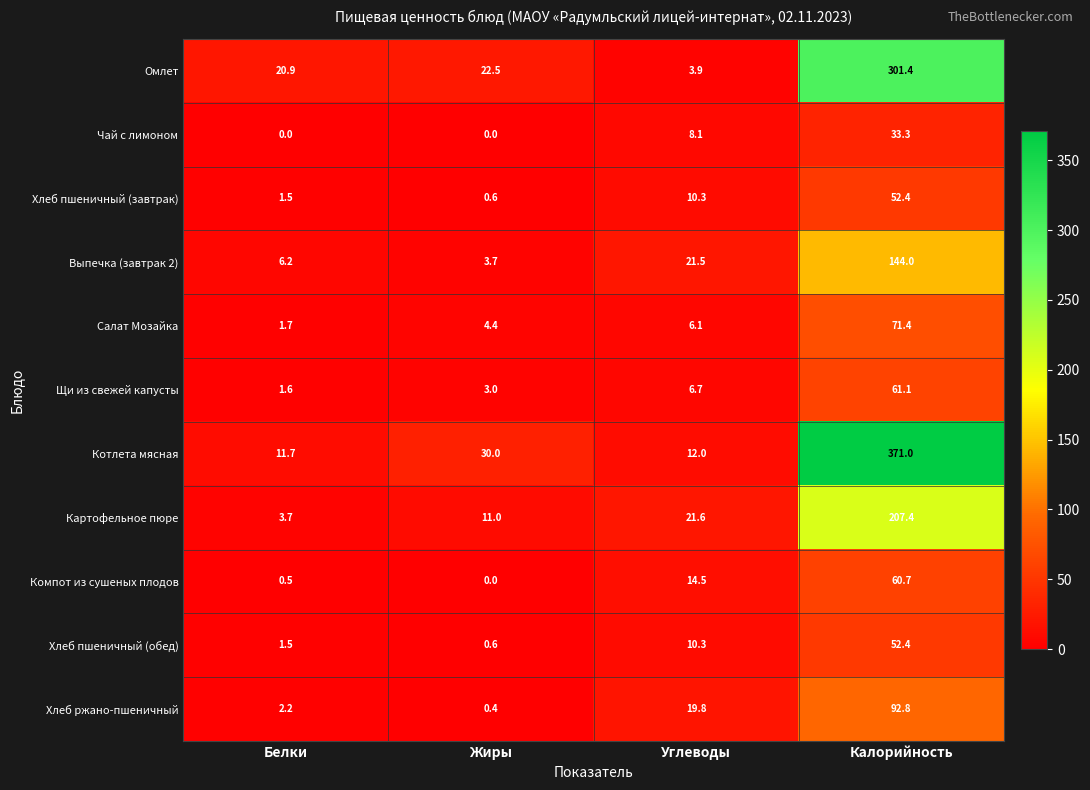

What is the maximum value for Картофельное пюре?

207.4